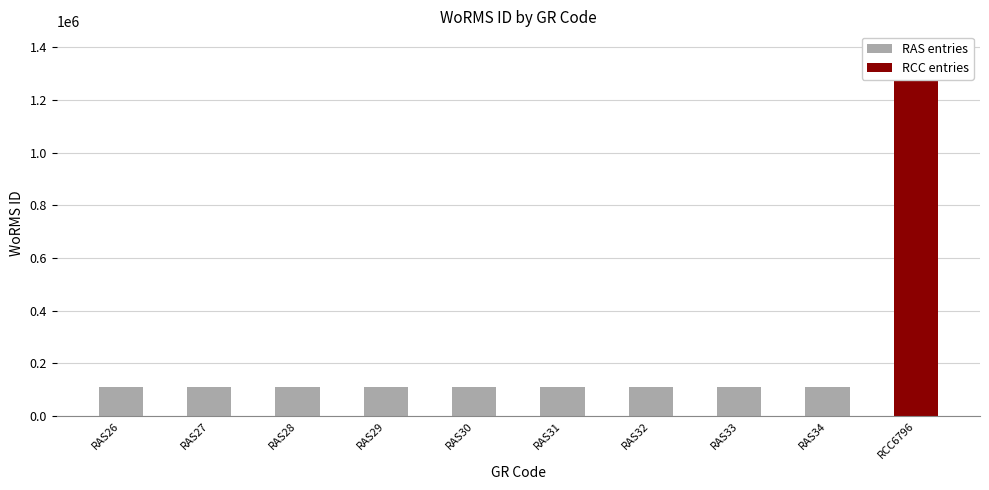

What is the change in value from RAS27 to RAS33?

+418